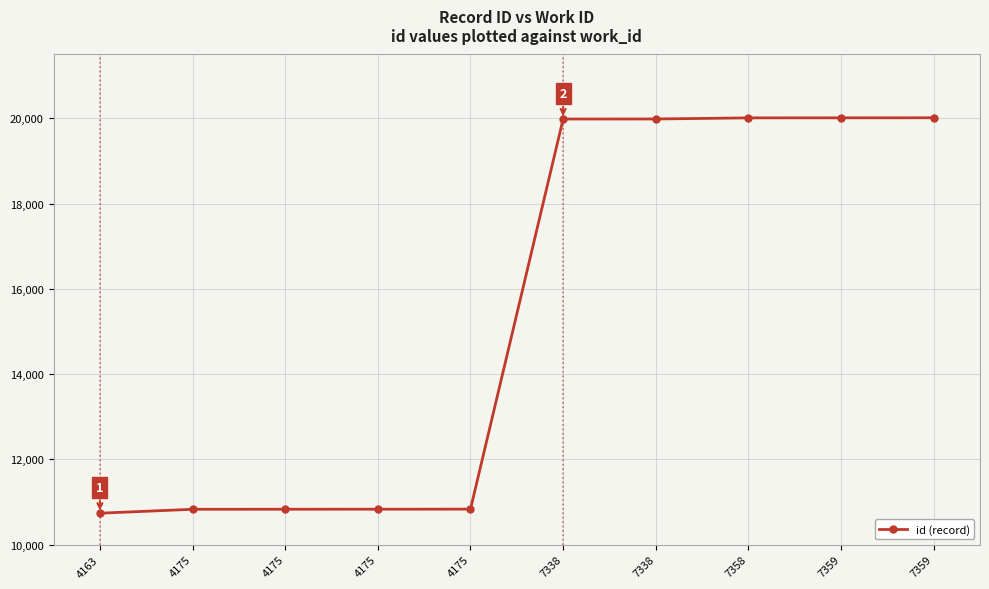

List the labels in order of value, smallest first.

4163, 4175, 4175, 4175, 4175, 7338, 7338, 7358, 7359, 7359